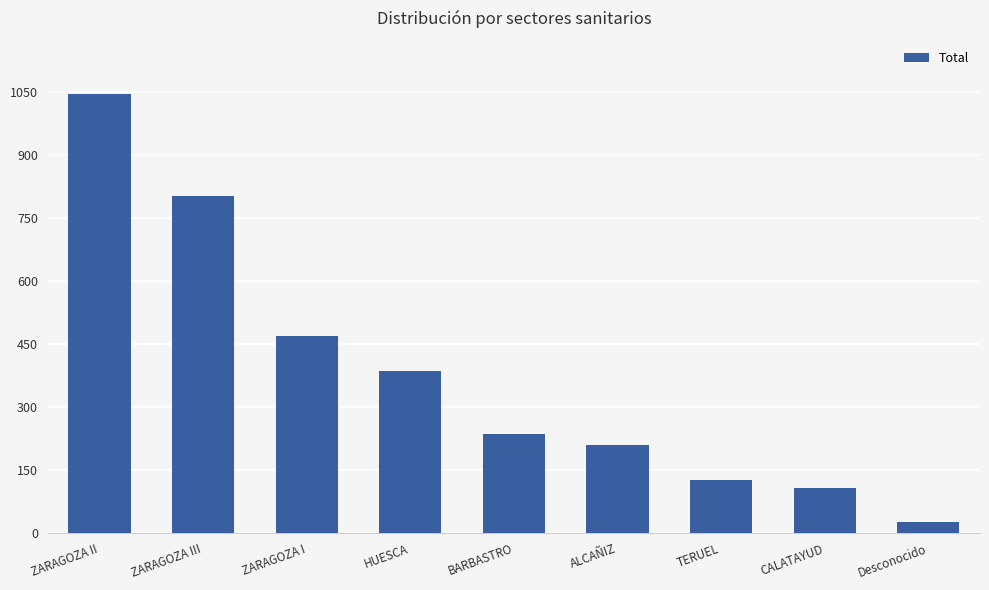

Is it true that the value at ZARAGOZA I is 469?

True